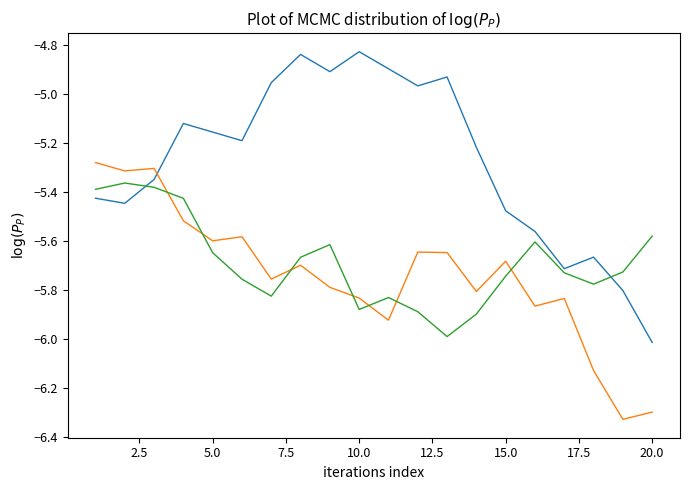

How many lines are shown in the chart?

3